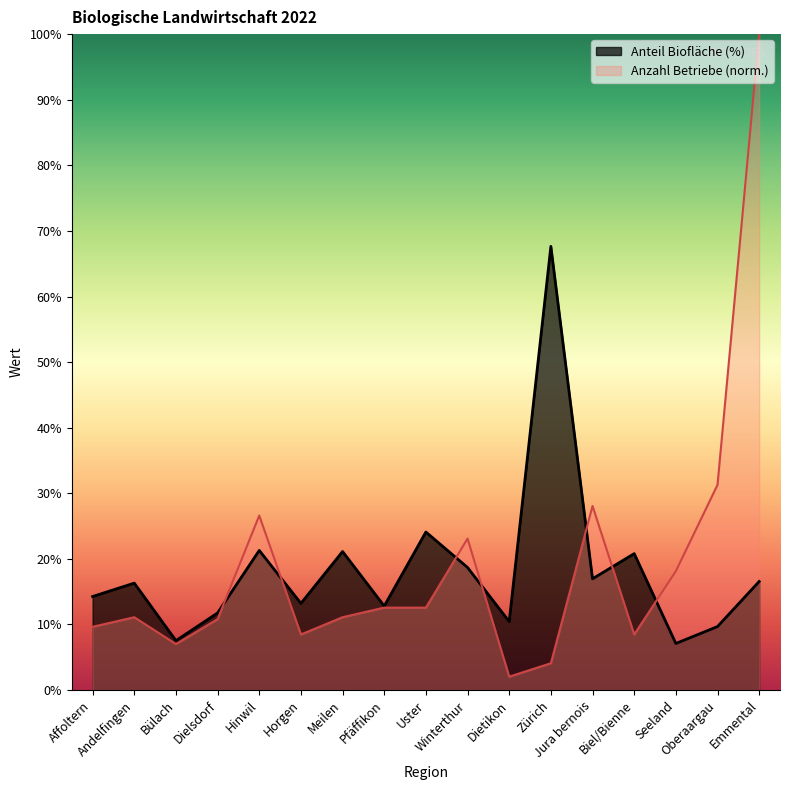

What is the label of the 15th point from the left?

Seeland